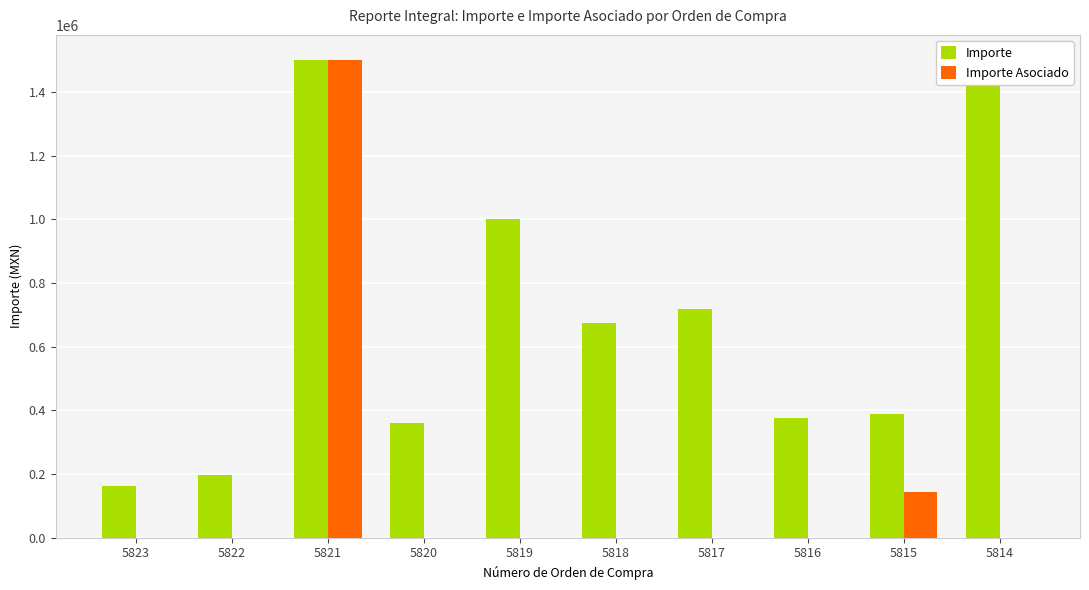

Reading left to right, extract all data points from this chart.

Importe: 162900.0	196580.0	1500000.0	360000.0	1000480.0	674955.0	716861.3	376200.0	387931.0	1504290.0
Importe Asociado: 0.0	0.0	1500000.0	0.0	0.0	0.0	0.0	0.0	144000.0	0.0